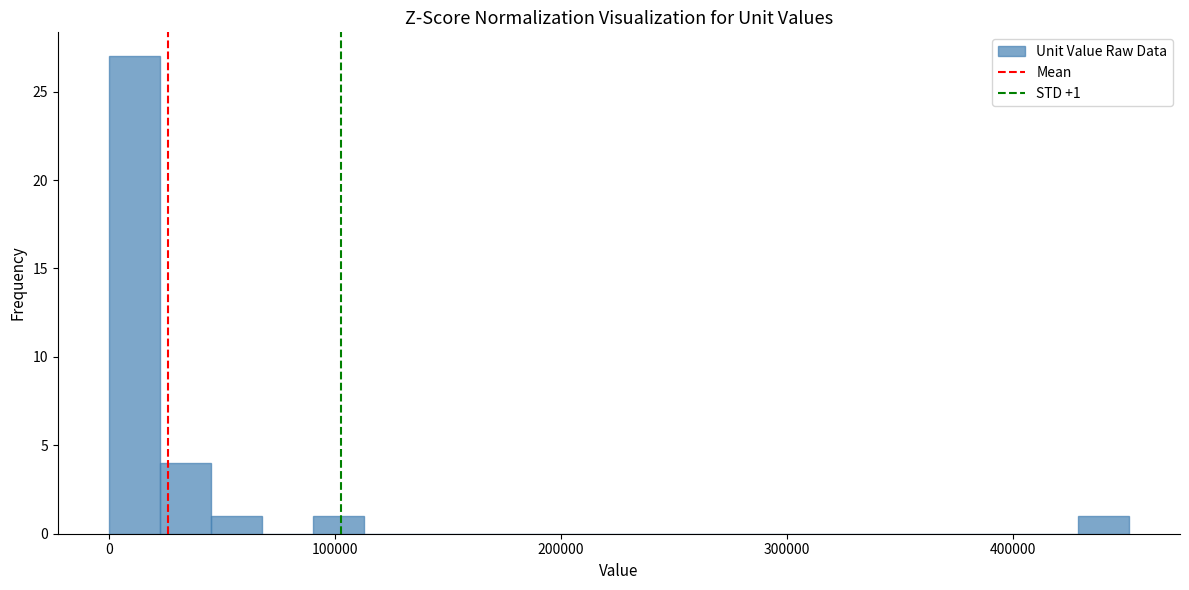

Around what value on the x-axis is the tallest bar? Give the approximate position of its centre, as read against the axis.

10000